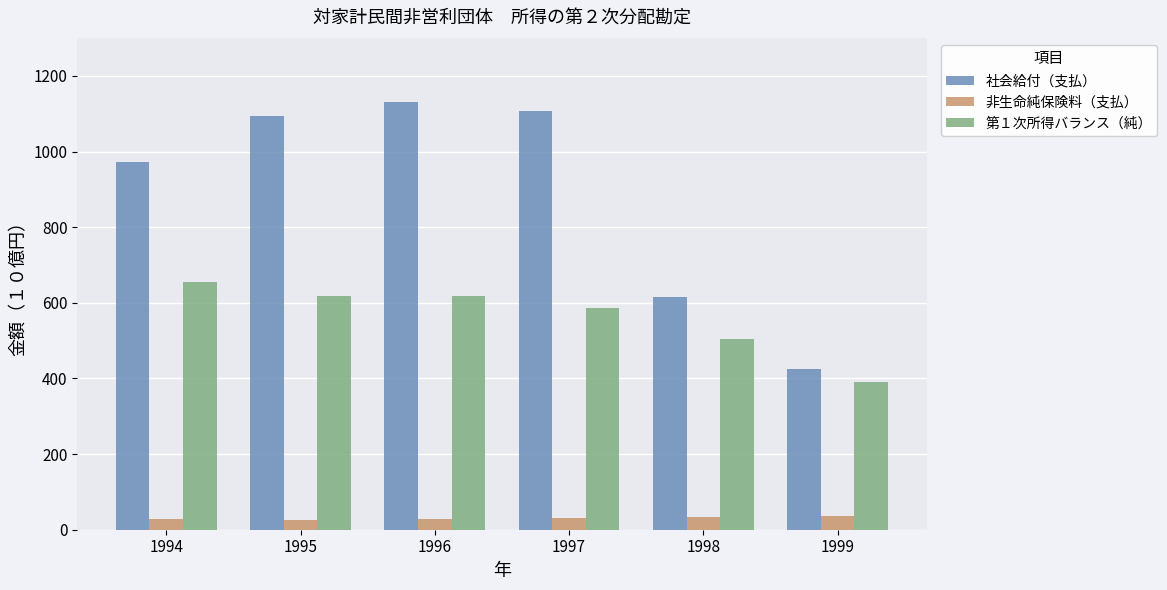

What is the difference between the maximum and second lowest values in the 社会給付（支払） series?

516.8